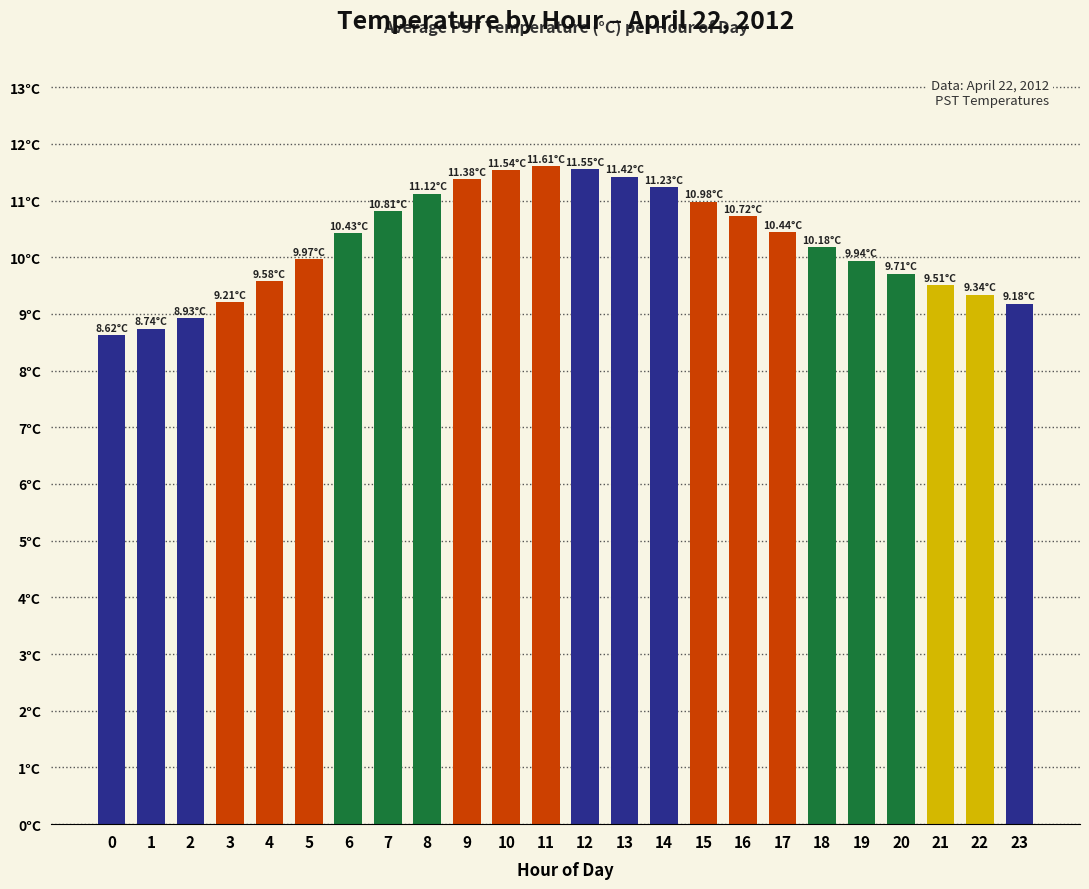

At which label does the data first exceed 10?

6